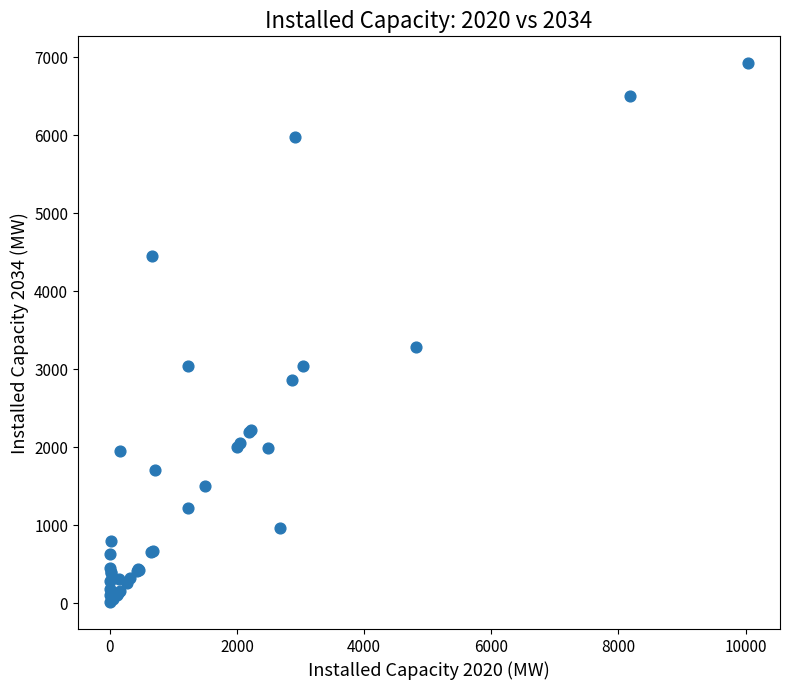

What Y value in the scatter plot is closest to 3467?

3280.0